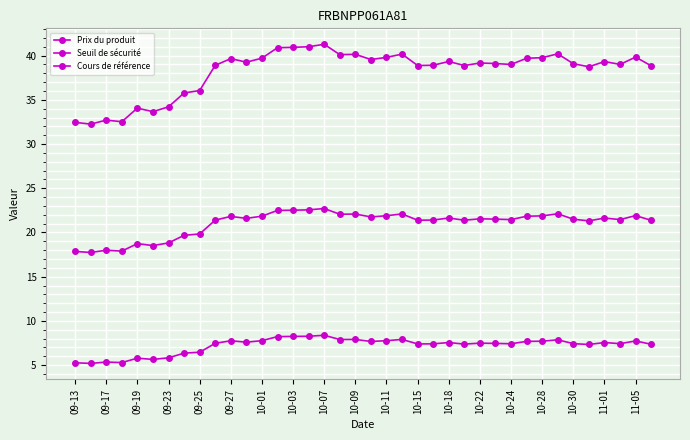

How many distinct data groups are displayed?

3